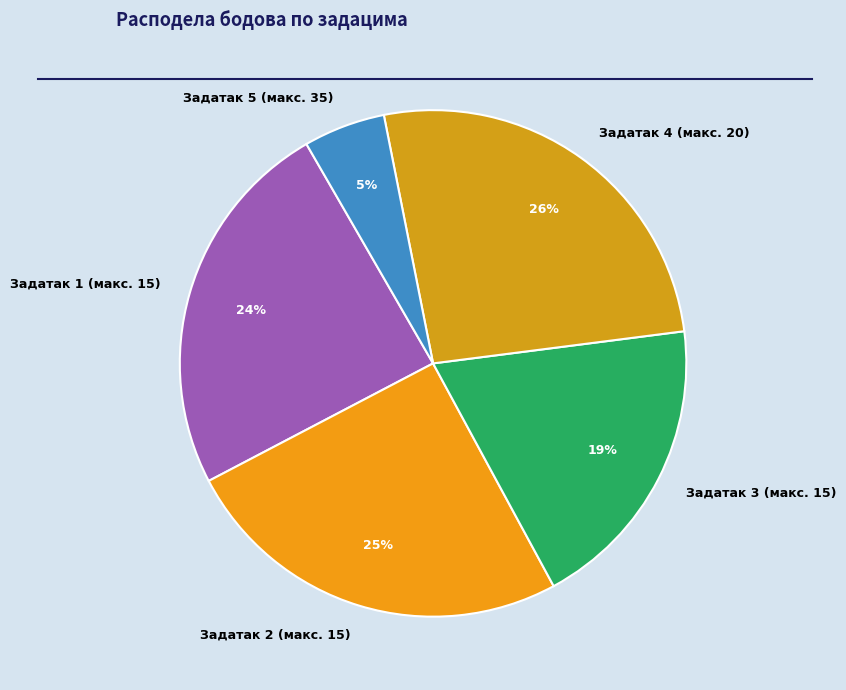

Combined, do Задатак 2 (макс. 15) and Задатак 4 (макс. 20) account for over 50%?

Yes